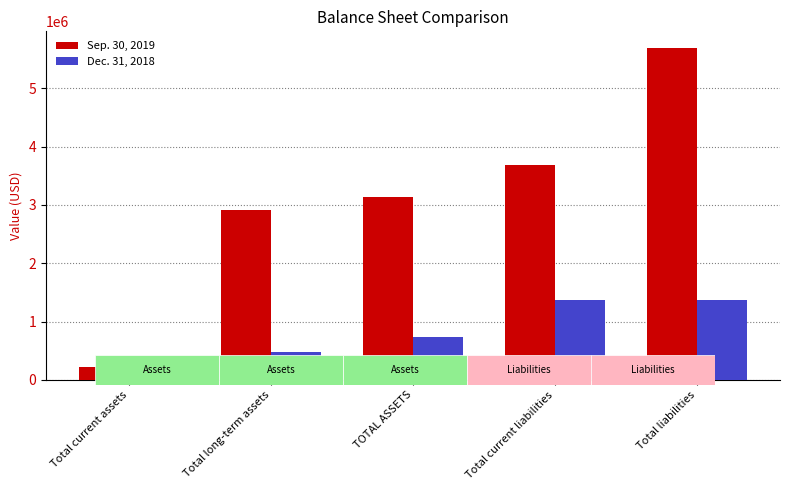

Reading left to right, extract all data points from this chart.

Sep. 30, 2019: Total current assets=219379	Total long-term assets=2910486	TOTAL ASSETS=3129865	Total current liabilities=3690291	Total liabilities=5690291
Dec. 31, 2018: Total current assets=249475	Total long-term assets=480394	TOTAL ASSETS=729869	Total current liabilities=1370340	Total liabilities=1370340